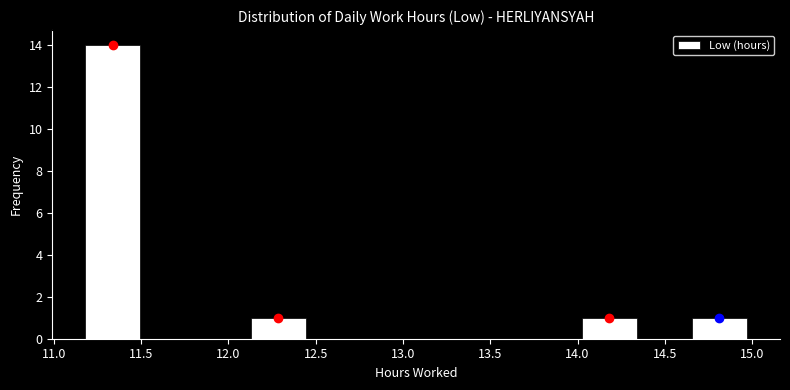

How tall is the bar that spans 14.65 to 14.95 on the x-axis? Neither the bar edges nor the heights are printed on the chart, so give them approximately, as read against the axes.

1